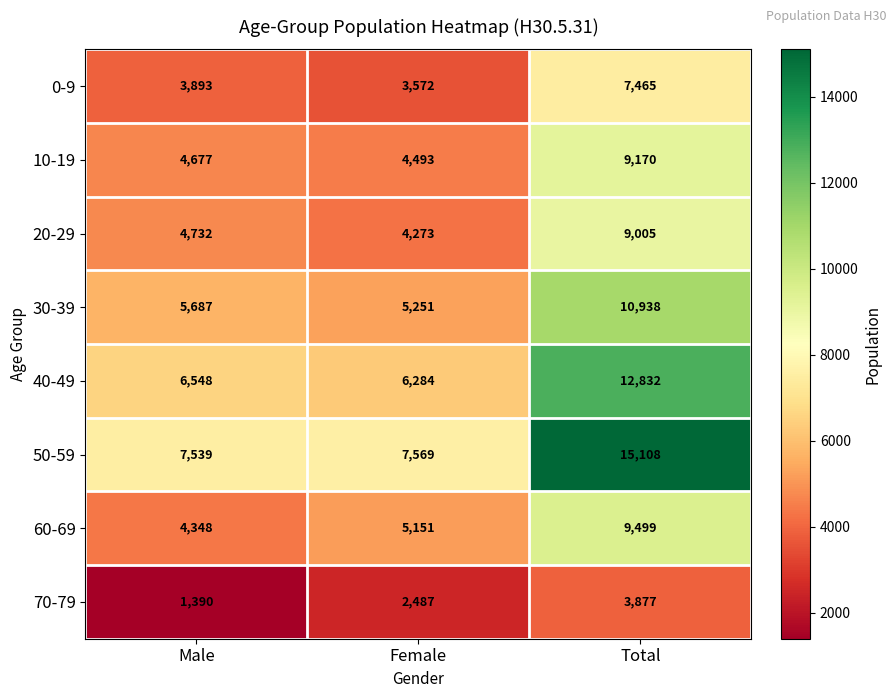

Reading left to right, list all the values displayed in this chart.

0-9: 3893	3572	7465
10-19: 4677	4493	9170
20-29: 4732	4273	9005
30-39: 5687	5251	10938
40-49: 6548	6284	12832
50-59: 7539	7569	15108
60-69: 4348	5151	9499
70-79: 1390	2487	3877